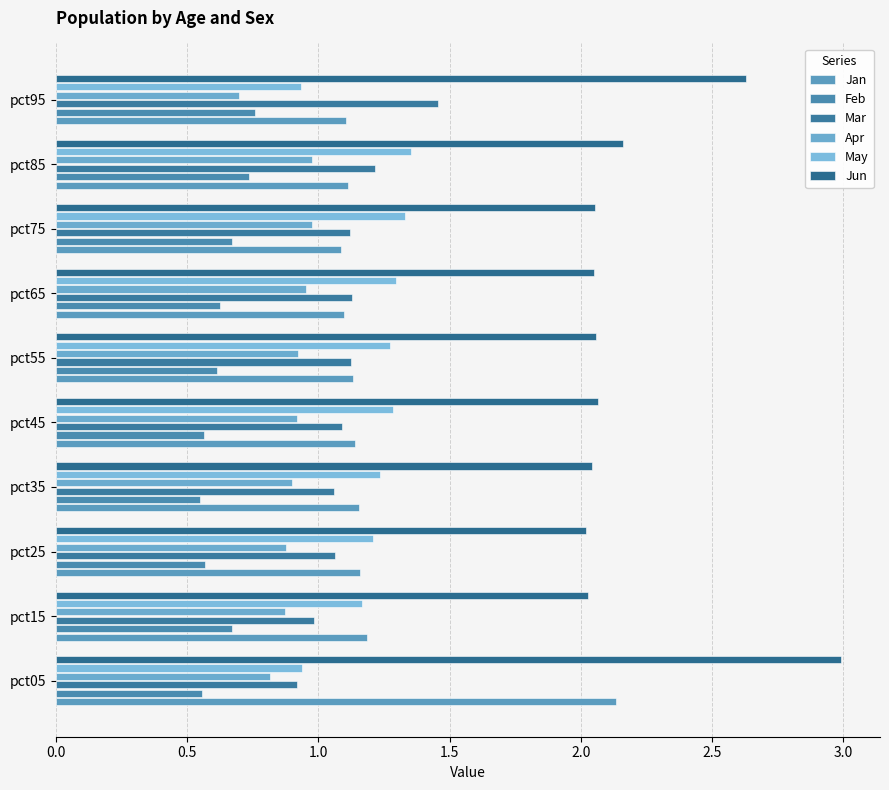

What is the sum of all Feb values?

6.3